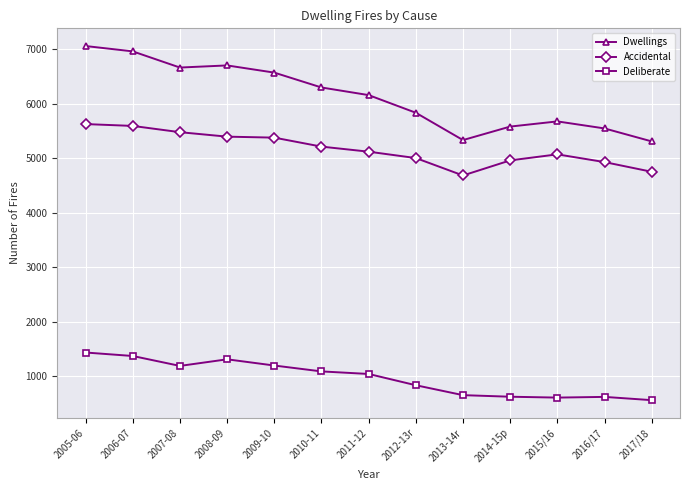

The Dwellings series shows 8536 at 2015/16. True or false?

False